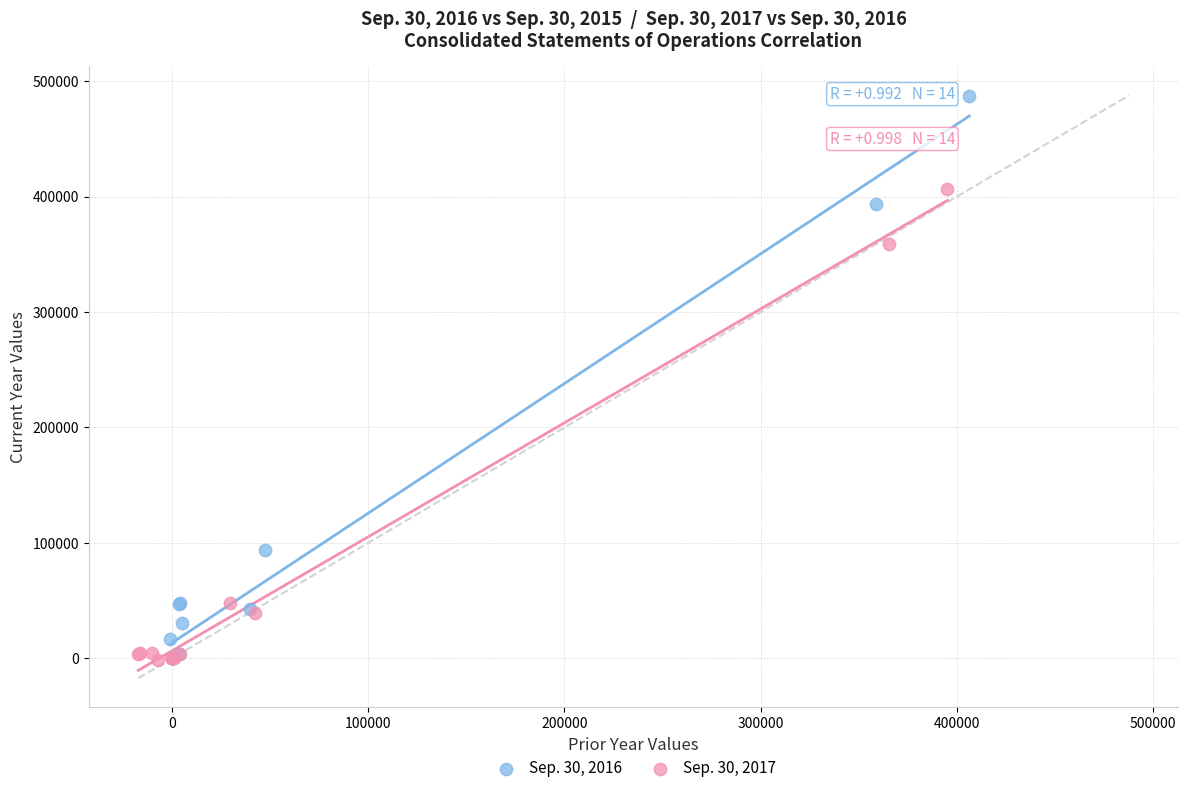

Which series reaches the maximum Y coordinate?

Sep. 30, 2016